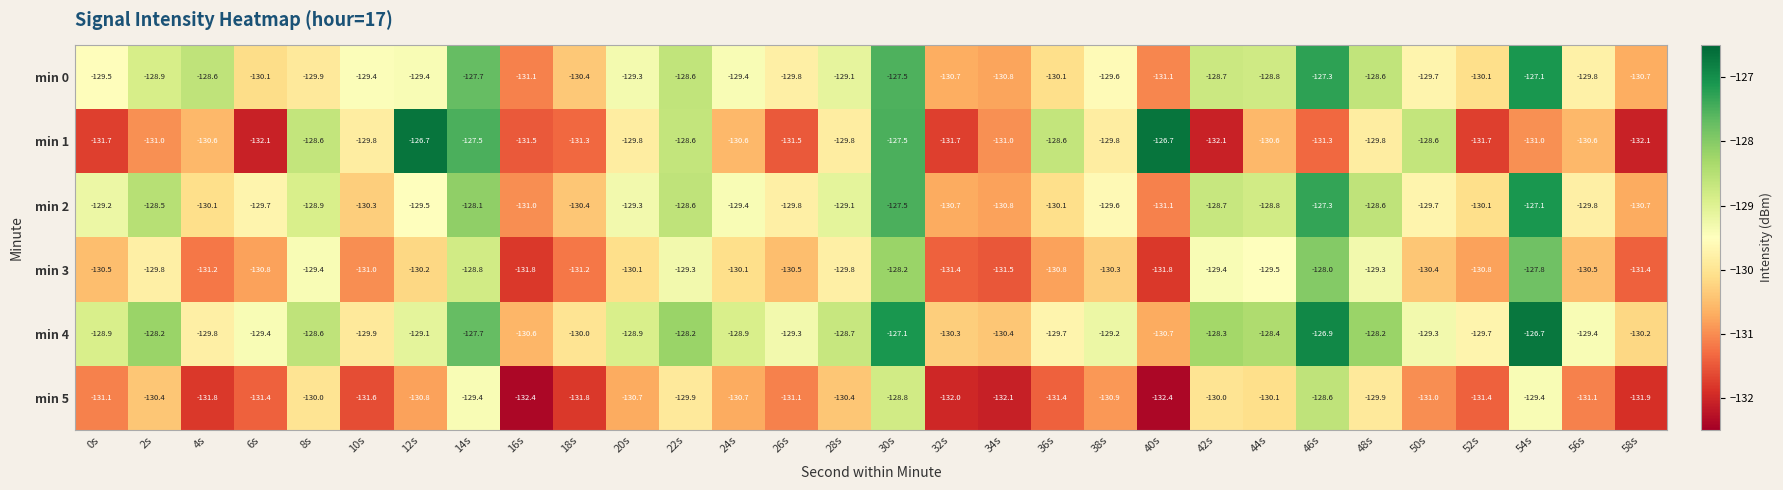

At which category is the sum across all series the highest?

30s